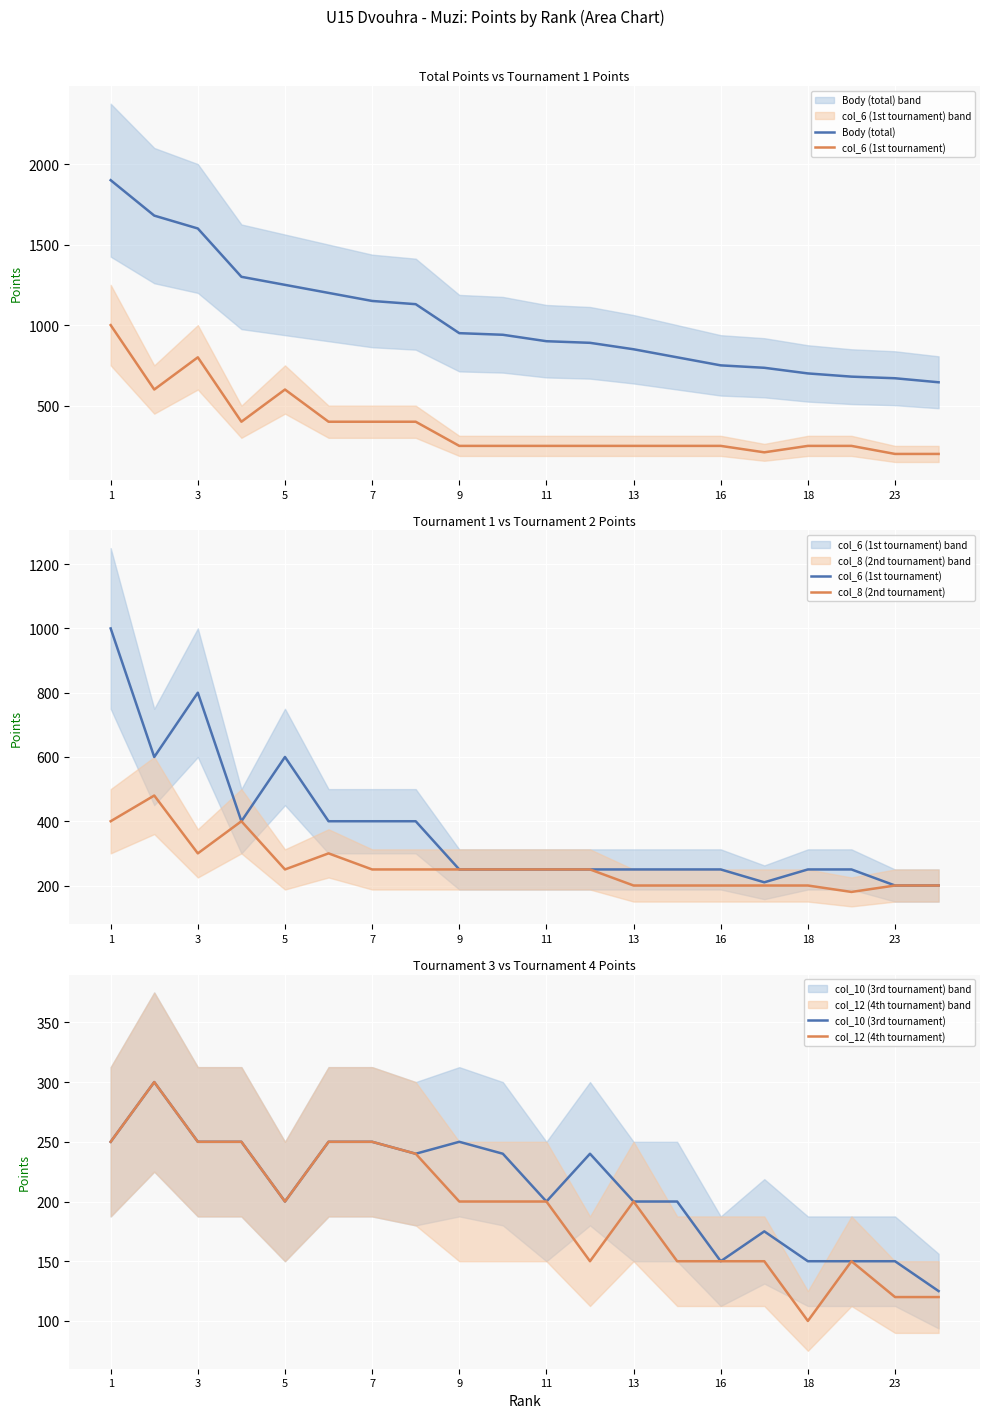

Read the col_10 (3rd tournament) value at 5, to the nearest 5.

200